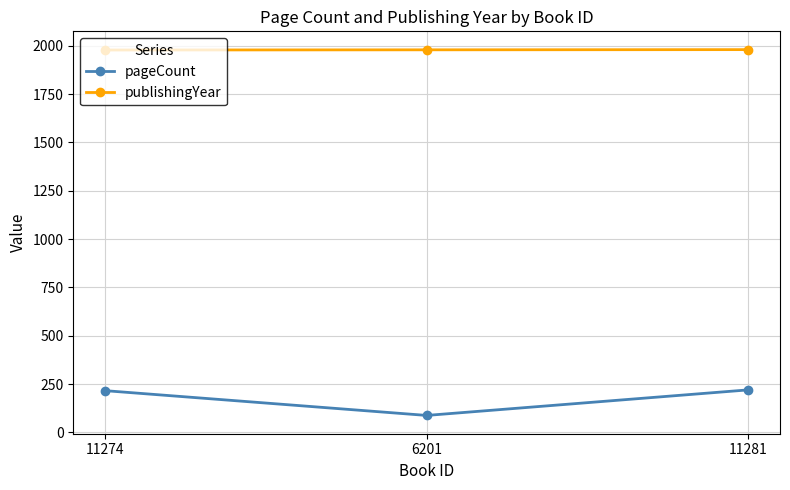

List the series in order of their overall mean, highest first.

publishingYear, pageCount